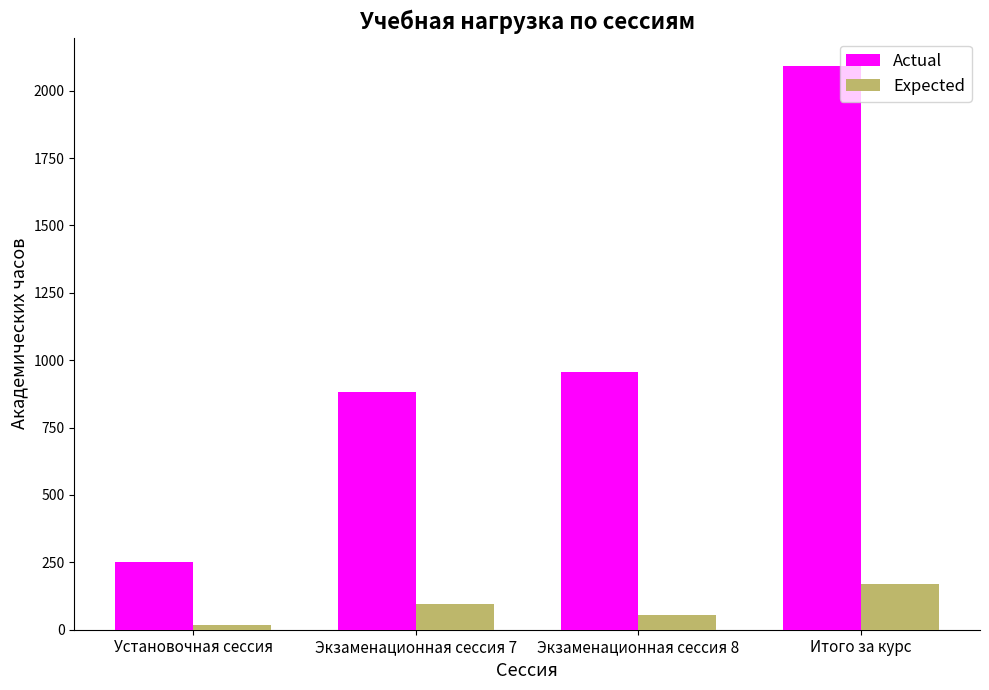

At which category is the sum across all series the highest?

Итого за курс